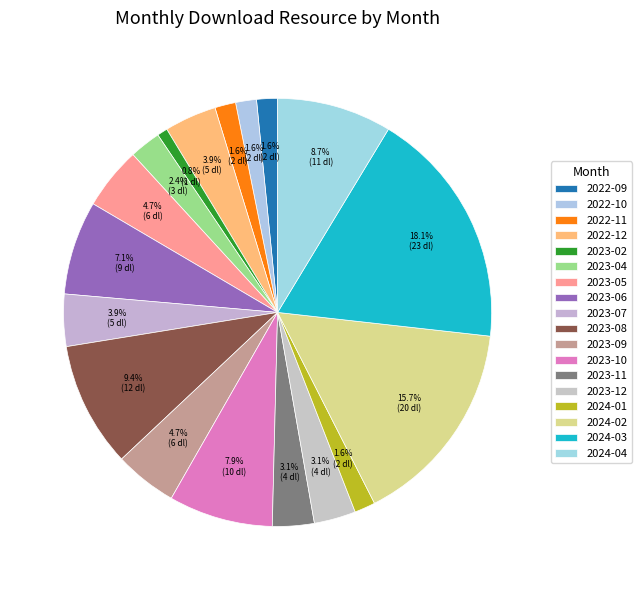

Which slice is the largest?

2024-03